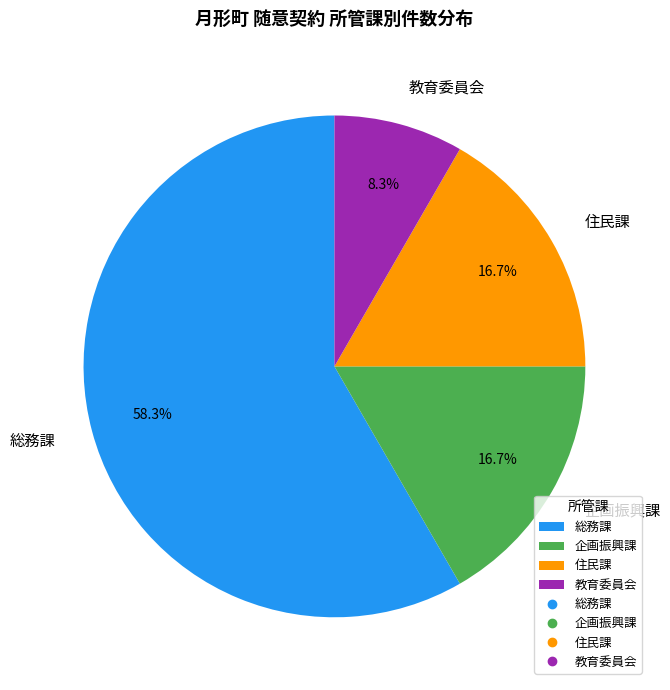

Do 教育委員会 and 住民課 together represent more than half of the pie?

No